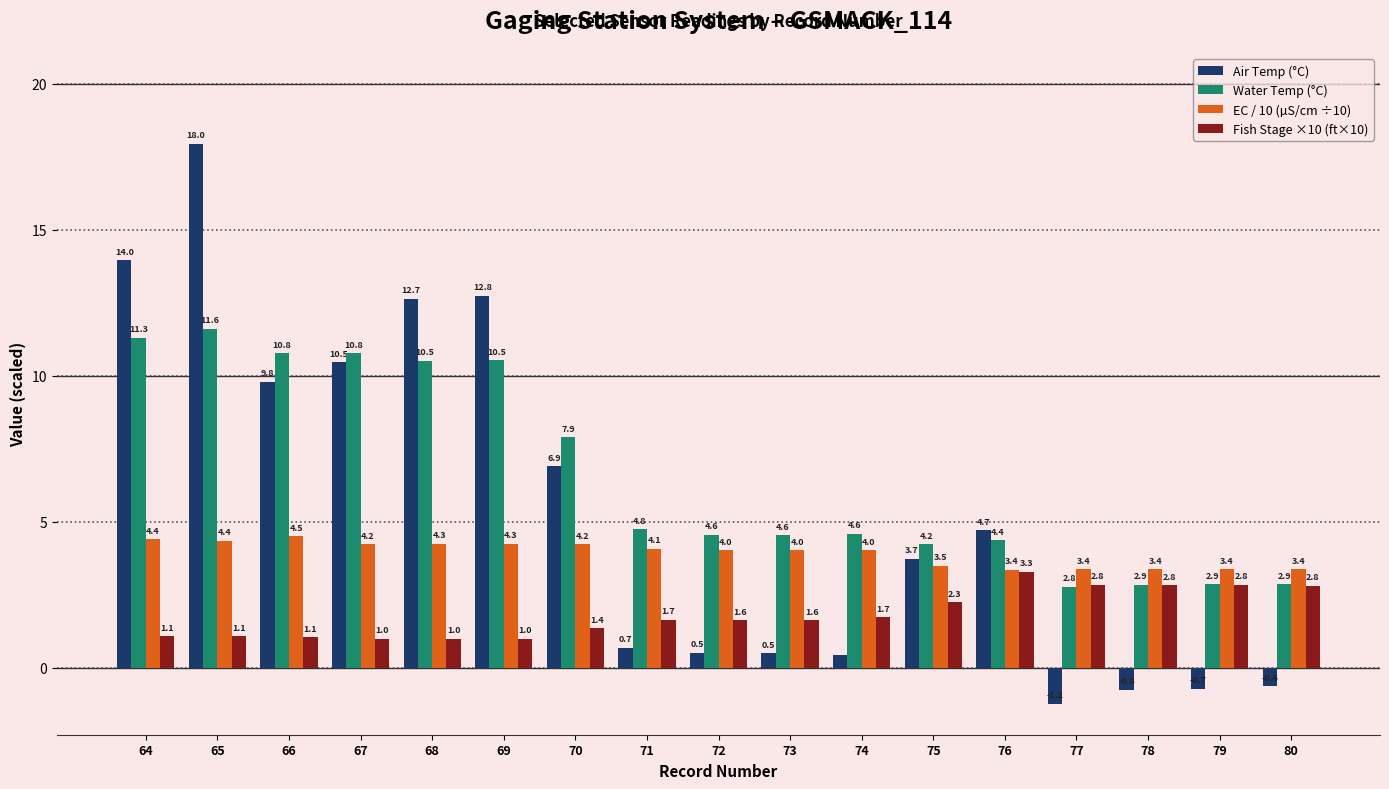

What is the value of the Fish Stage ×10 (ft×10) bar at the 9th from the left?

1.6